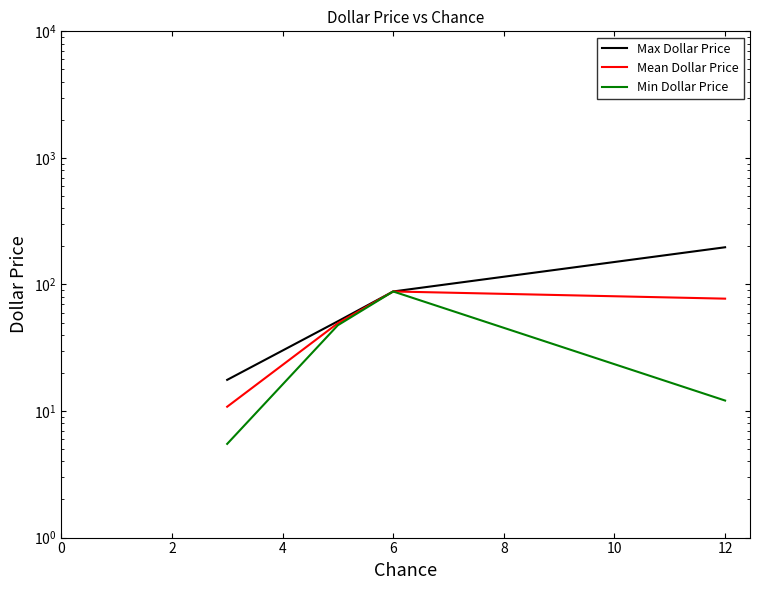

What value does the Mean Dollar Price series have at 2?

49.4